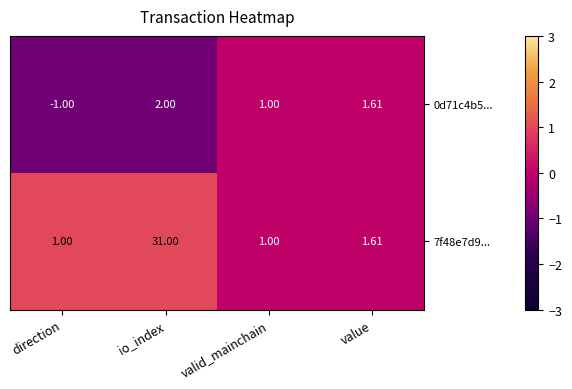

Which label corresponds to the largest value in the chart?

io_index